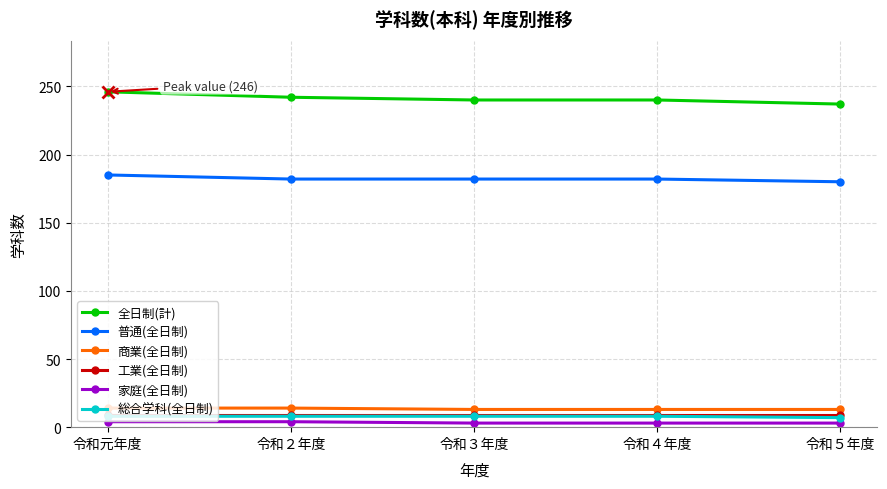

What is the label of the 1st point from the right?

令和５年度